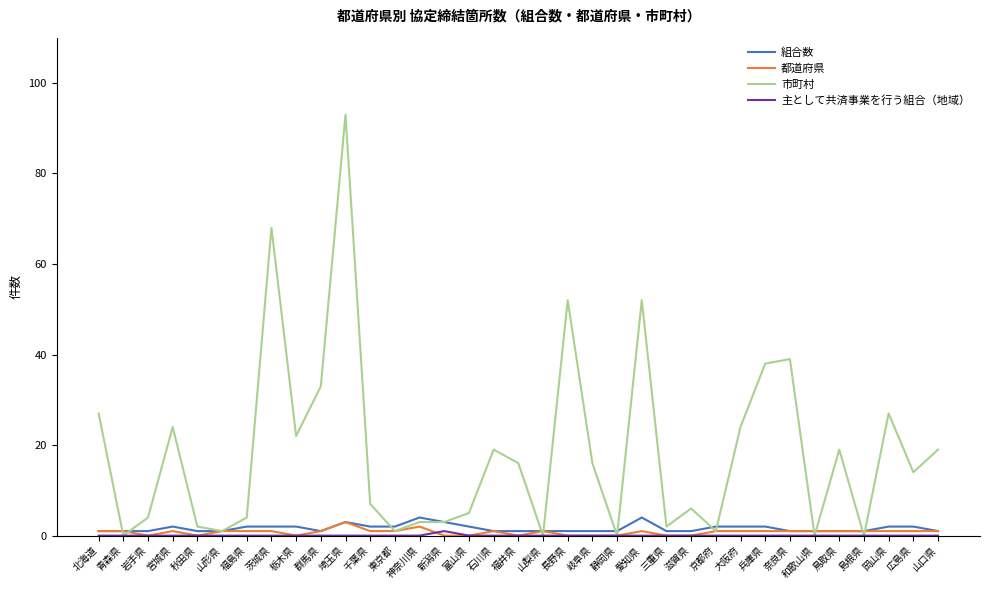

What is the difference between the second highest and second lowest values in the 組合数 series?

3